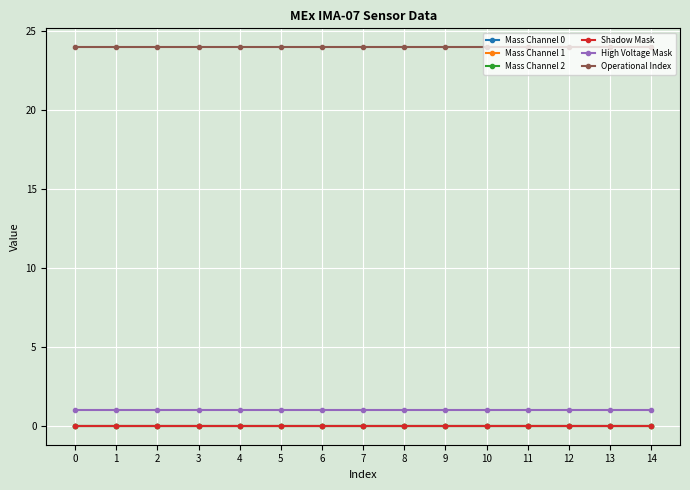

What value does the High Voltage Mask series have at 8?

1